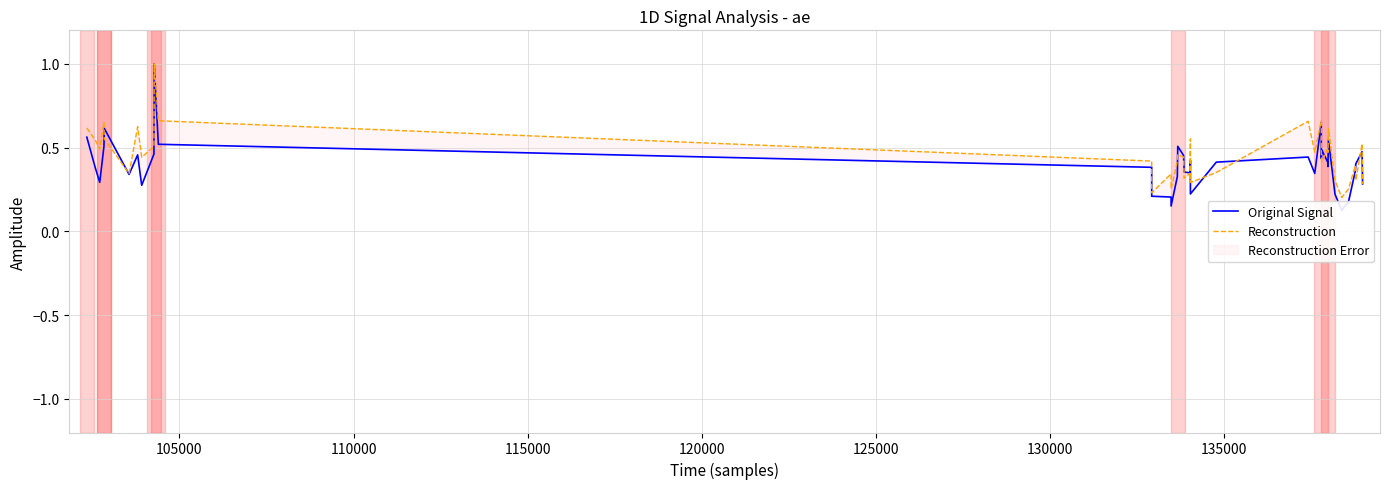

Which series ends up on top after the final intersection of Reconstruction and Original Signal?

Reconstruction